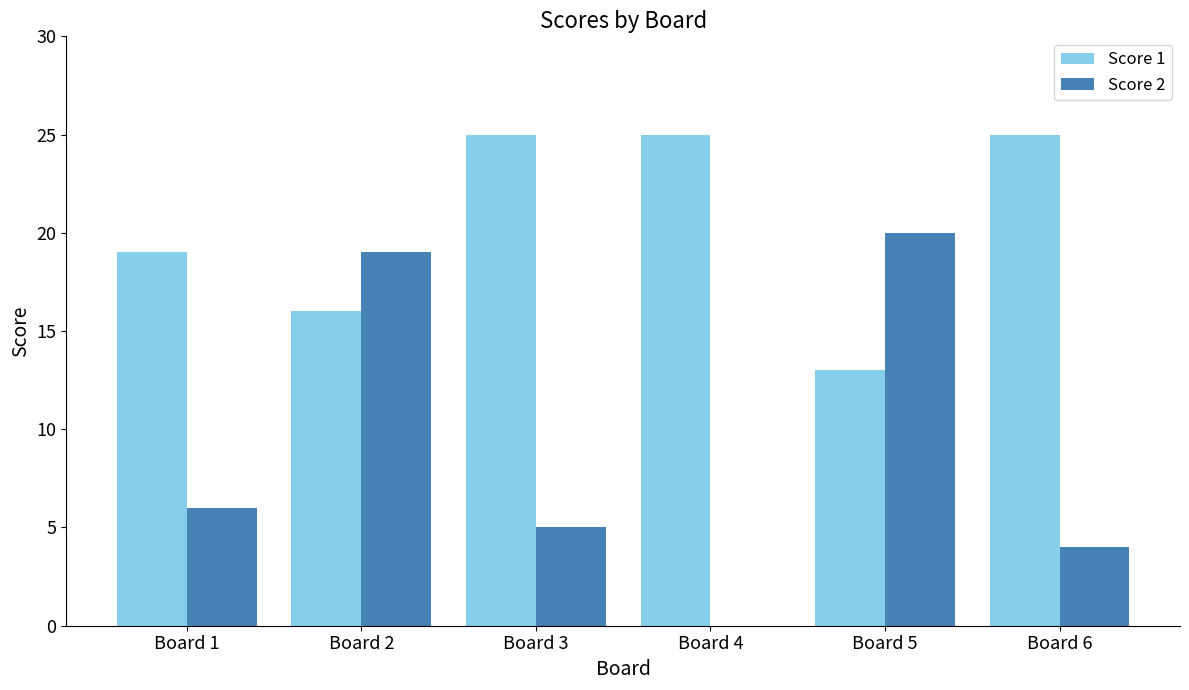

Read the Score 2 value at Board 3, to the nearest 5.

5